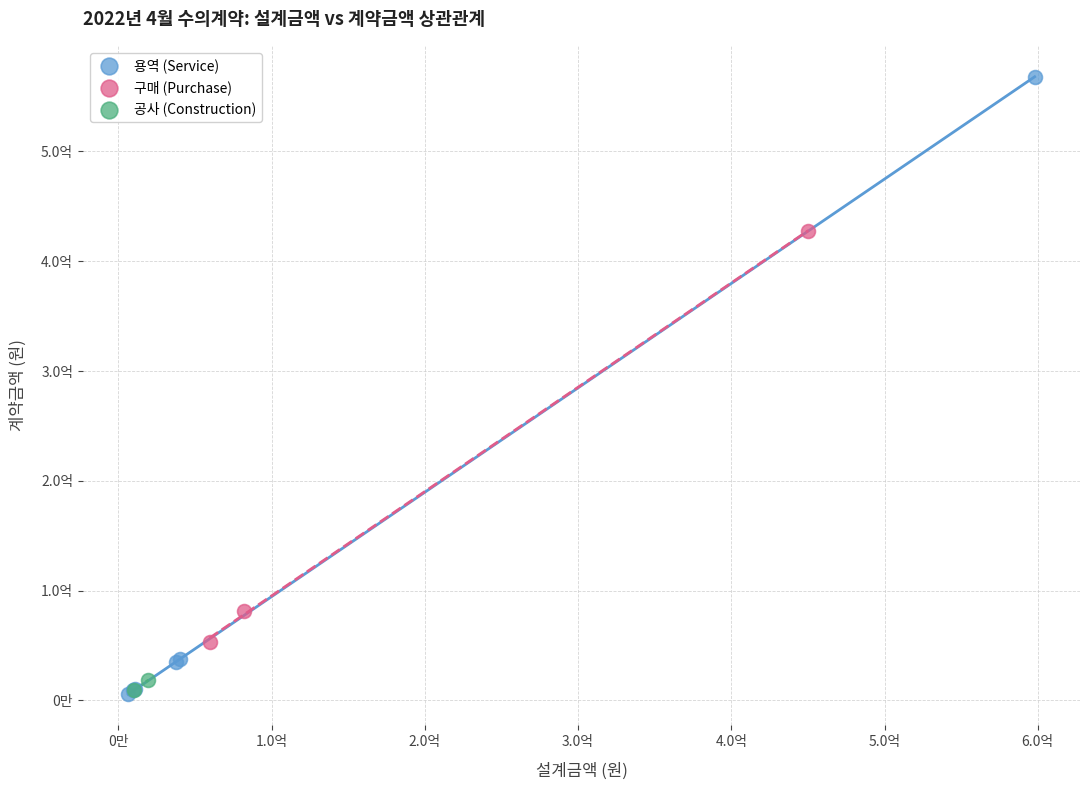

What are all the series names shown in the legend?

용역 (Service), 구매 (Purchase), 공사 (Construction)